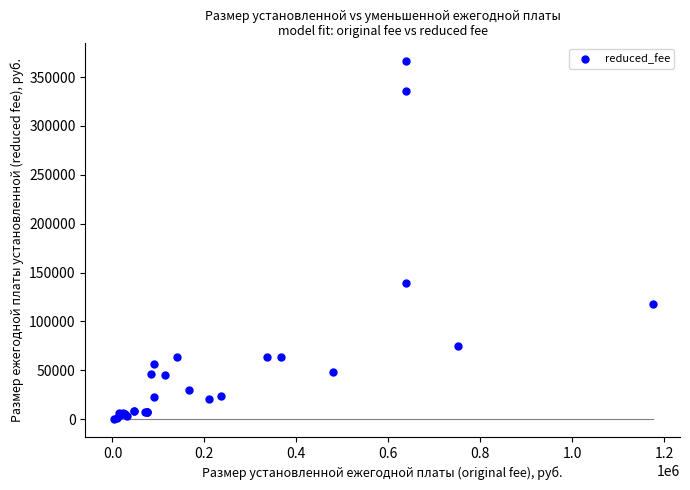

What Y value in the scatter plot is closest to 183330?

139440